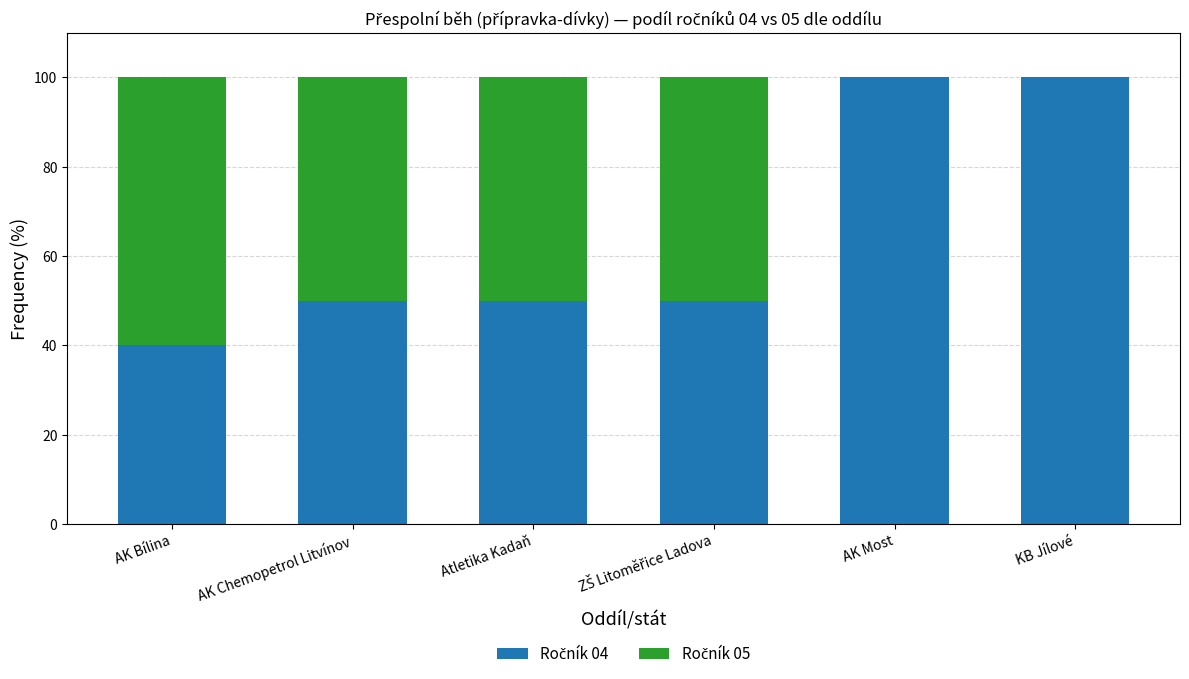

What is the total value across all series at KB Jílové?

100